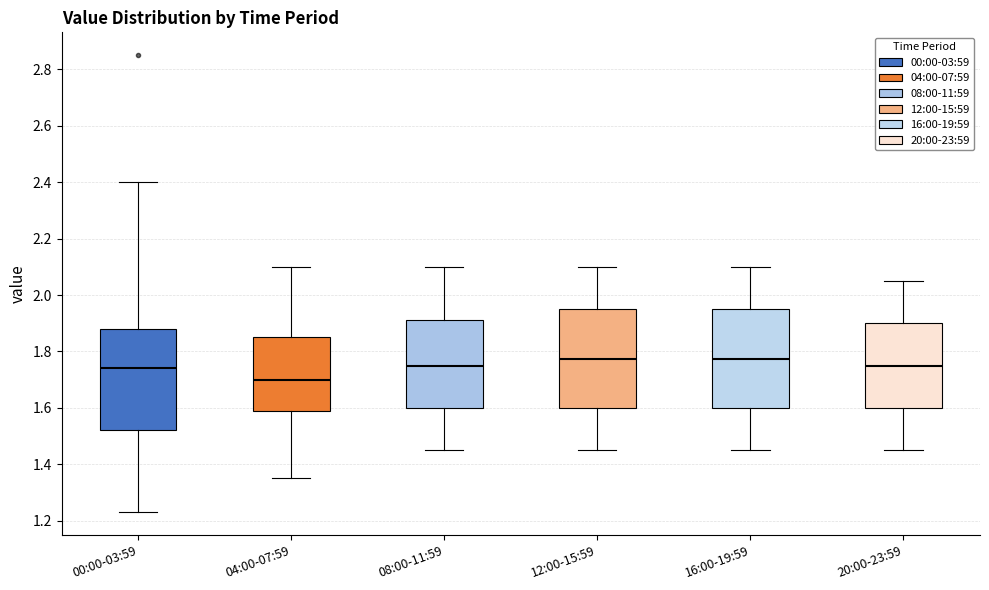

Reading left to right, transcribe this box plot: for each box, give where its median line is, the range the box spans, and where its two whiskers end, as read against the y-axis. The values are not printed on the chart, so give them approximately, as read against the axis.

00:00-03:59: median 1.74, box 1.52 to 1.88, whiskers 1.24 to 2.40
04:00-07:59: median 1.70, box 1.58 to 1.86, whiskers 1.36 to 2.10
08:00-11:59: median 1.76, box 1.60 to 1.92, whiskers 1.46 to 2.10
12:00-15:59: median 1.78, box 1.60 to 1.96, whiskers 1.46 to 2.10
16:00-19:59: median 1.78, box 1.60 to 1.96, whiskers 1.46 to 2.10
20:00-23:59: median 1.76, box 1.60 to 1.90, whiskers 1.46 to 2.06